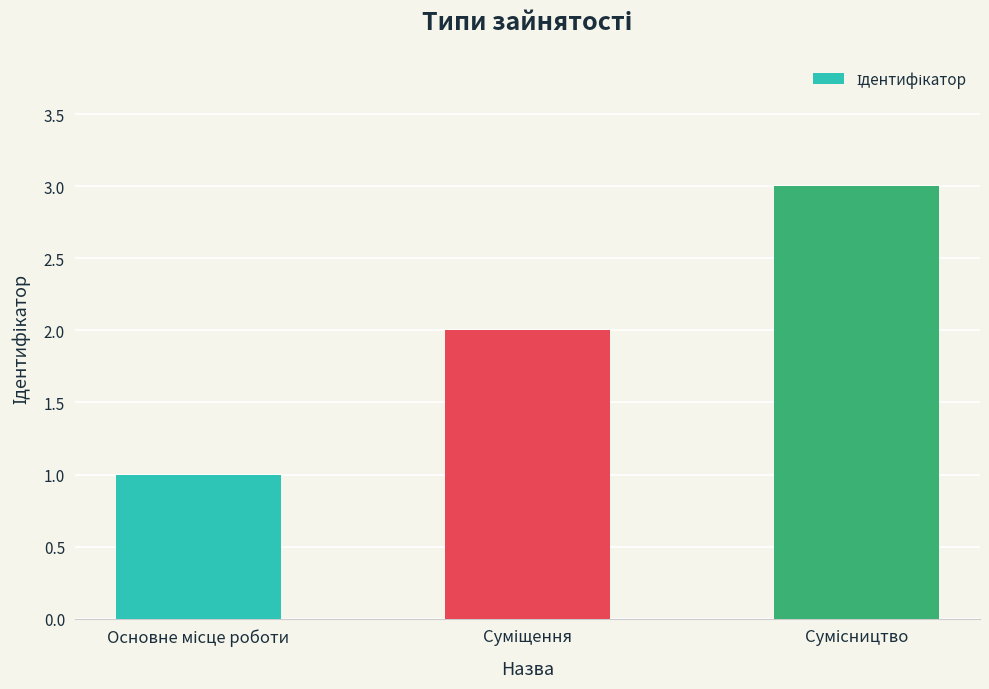

How many series are shown in this chart?

1